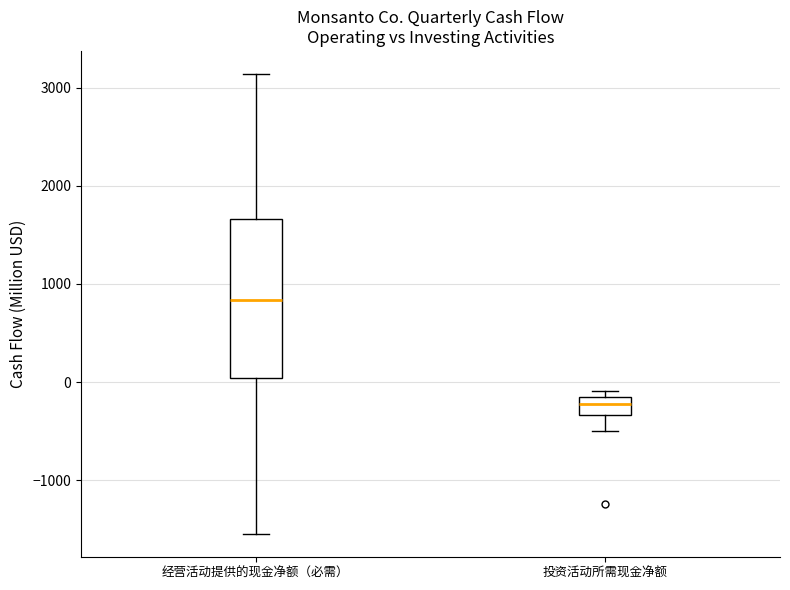

Which box is the tallest, from its lower edge to its upper edge?

经营活动提供的现金净额（必需）